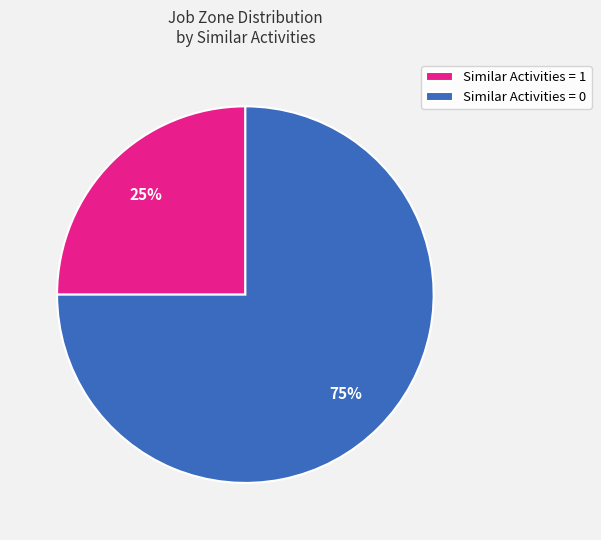

Is there a majority slice in this chart?

Yes